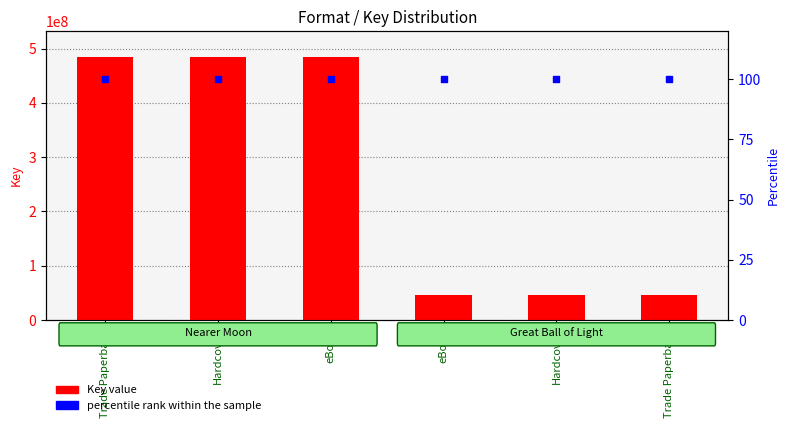

Which series contains the highest Y value?

Key value